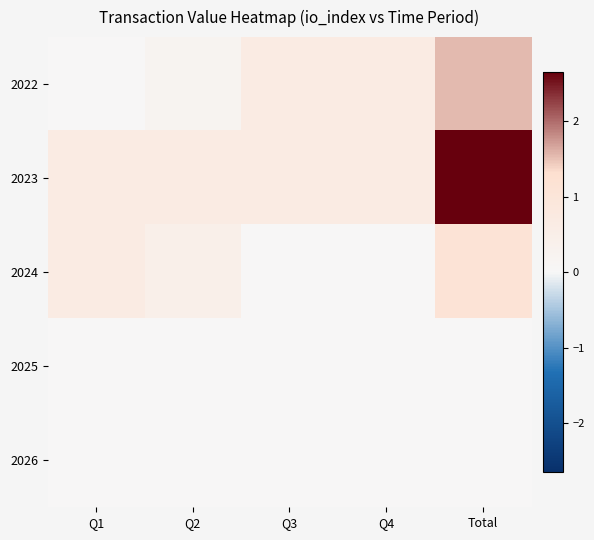

Which series has the largest total across all categories?

2023